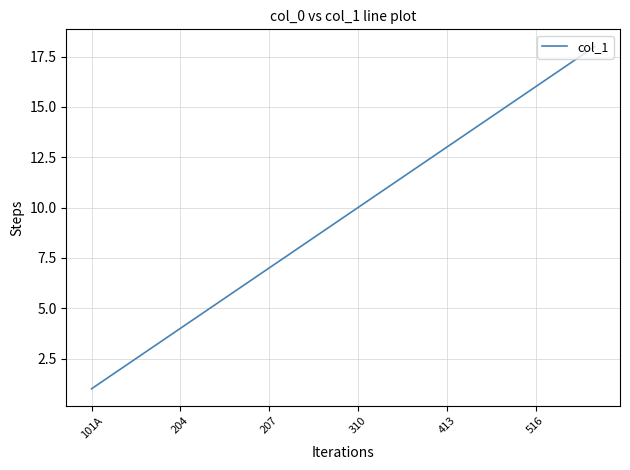

How many distinct data groups are displayed?

1